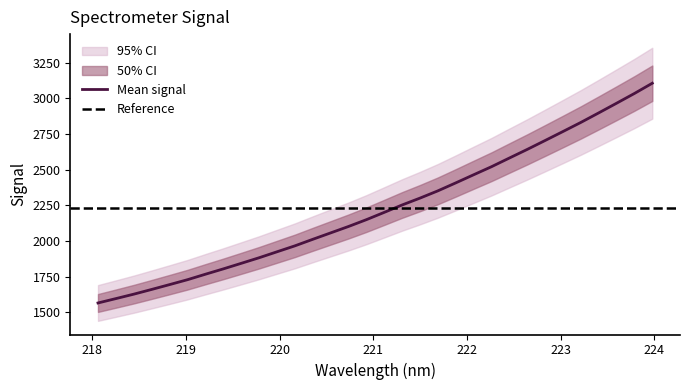

The value at 11 is 2565.1. True or false?

False